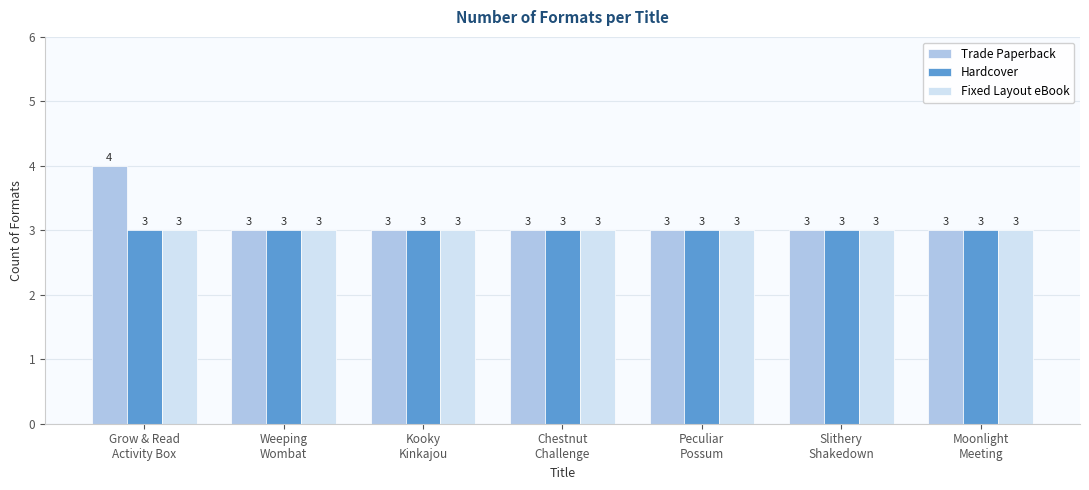

At which category is the sum across all series the highest?

Grow & Read
Activity Box